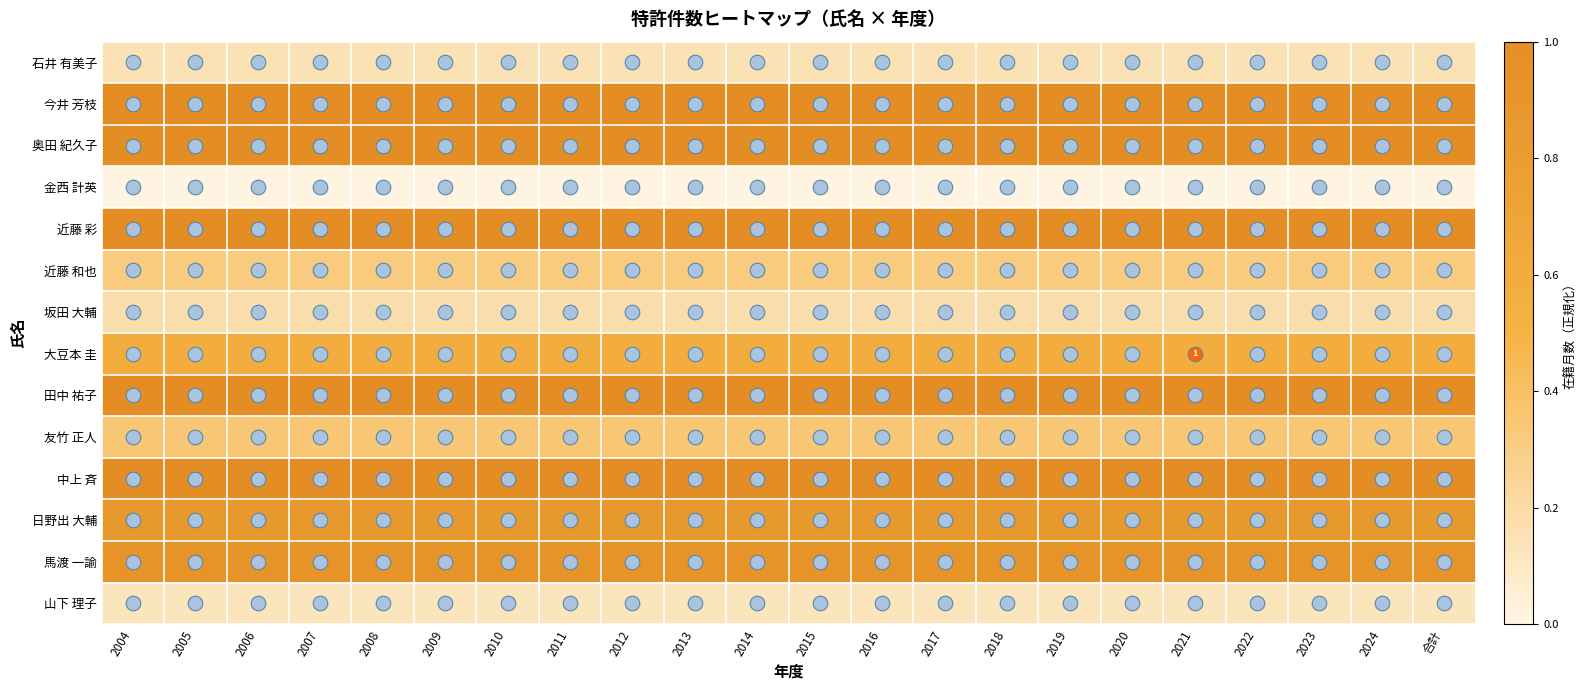

At how many categories does at least one series exceed 0?

22